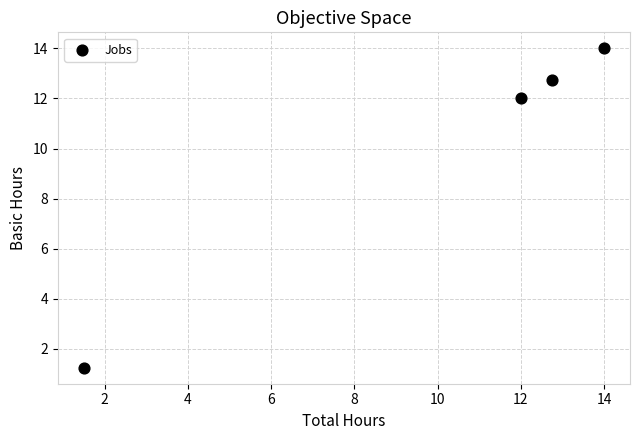

What is the average X value?

10.1